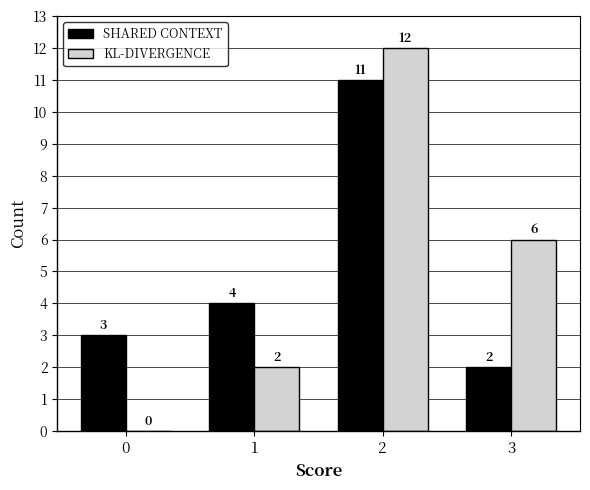

Reading left to right, what are all the values shown in this chart?

SHARED CONTEXT: 0=3	1=4	2=11	3=2
KL-DIVERGENCE: 0=0	1=2	2=12	3=6